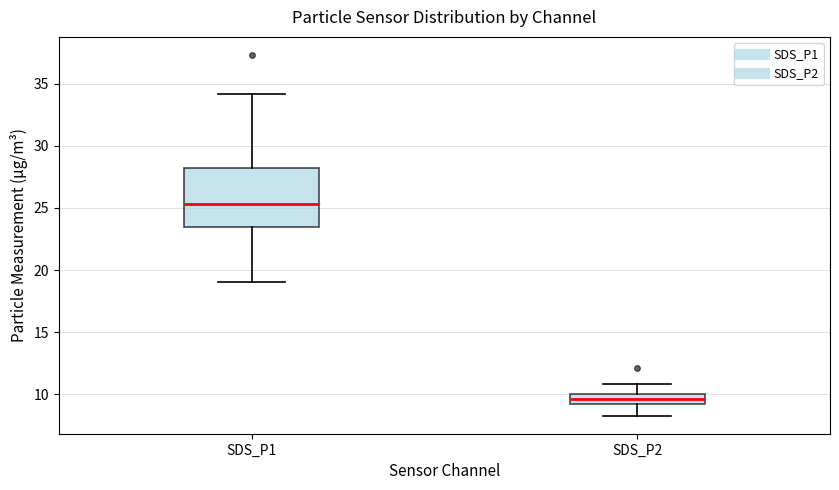

Reading left to right, read every box against the y-axis: the position of its median line, the range the box covers, and the ends of its whiskers. The values are not printed on the chart, so give them approximately, as read against the axis.

SDS_P1: median 25.5, box 23.5 to 28.0, whiskers 19.0 to 34.0
SDS_P2: median 9.5, box 9.0 to 10.0, whiskers 8.5 to 11.0